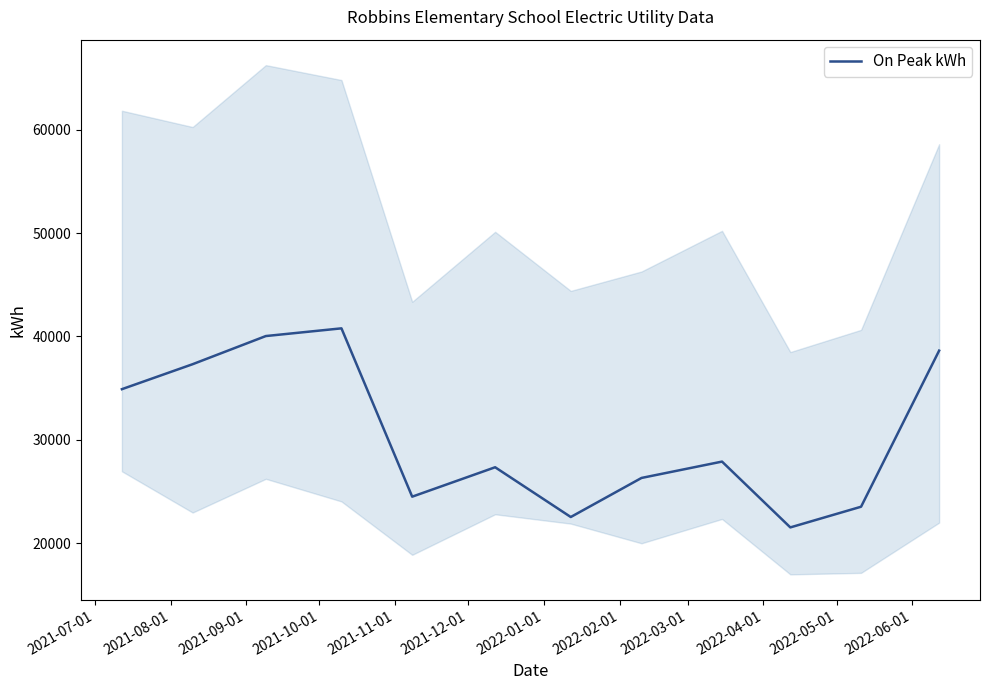

Reading left to right, extract all data points from this chart.

34893	37310	40034	40780	24490	27337	22522	26303	27885	21516	23517	38624